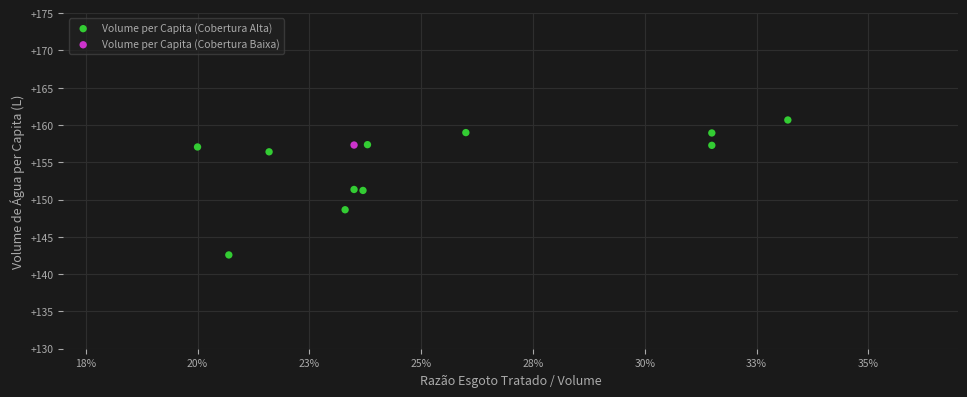

What are all the series names shown in the legend?

Volume per Capita (Cobertura Alta), Volume per Capita (Cobertura Baixa)